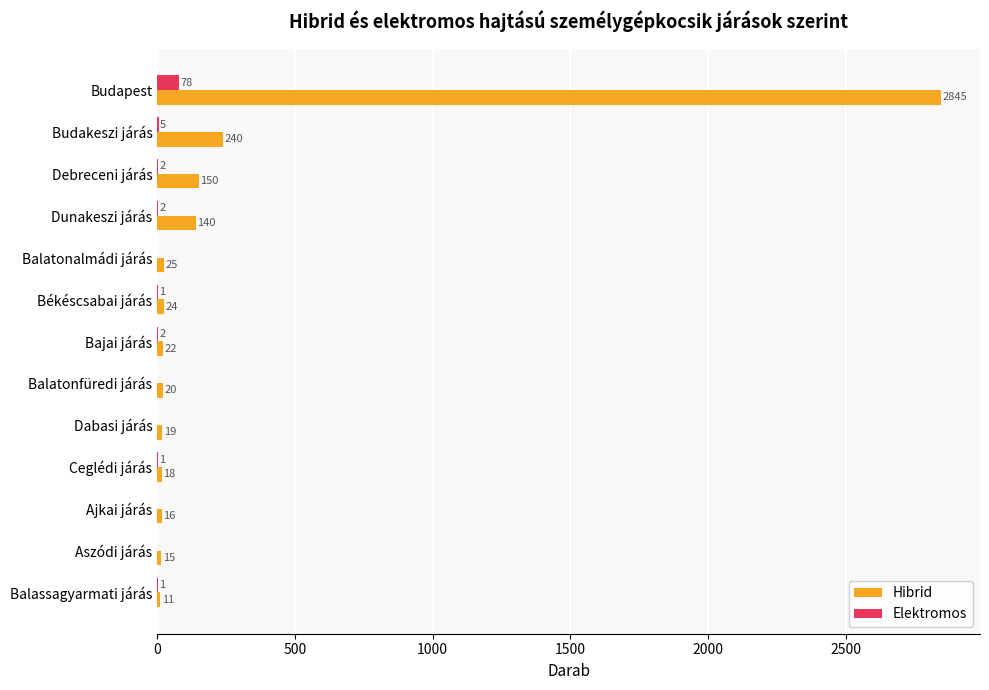

True or false: Hibrid has a value of 150 at Debreceni járás.

True